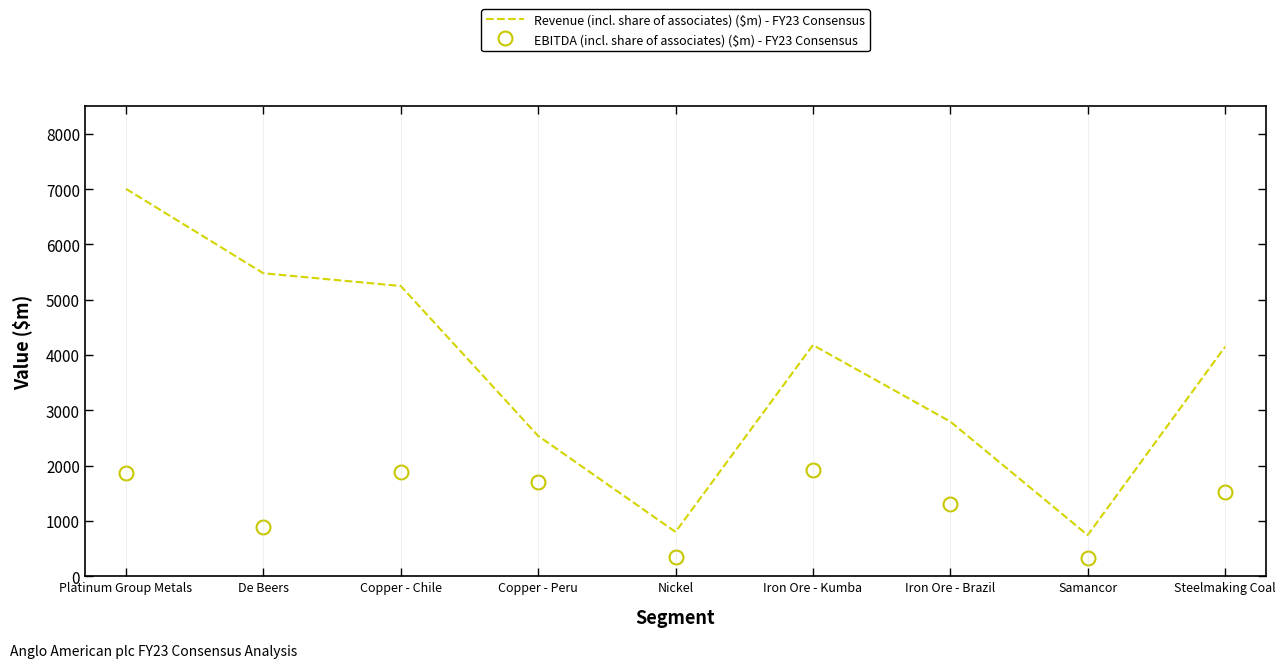

Which series changed the most between Platinum Group Metals and Copper - Peru?

Revenue (incl. share of associates) ($m) - FY23 Consensus